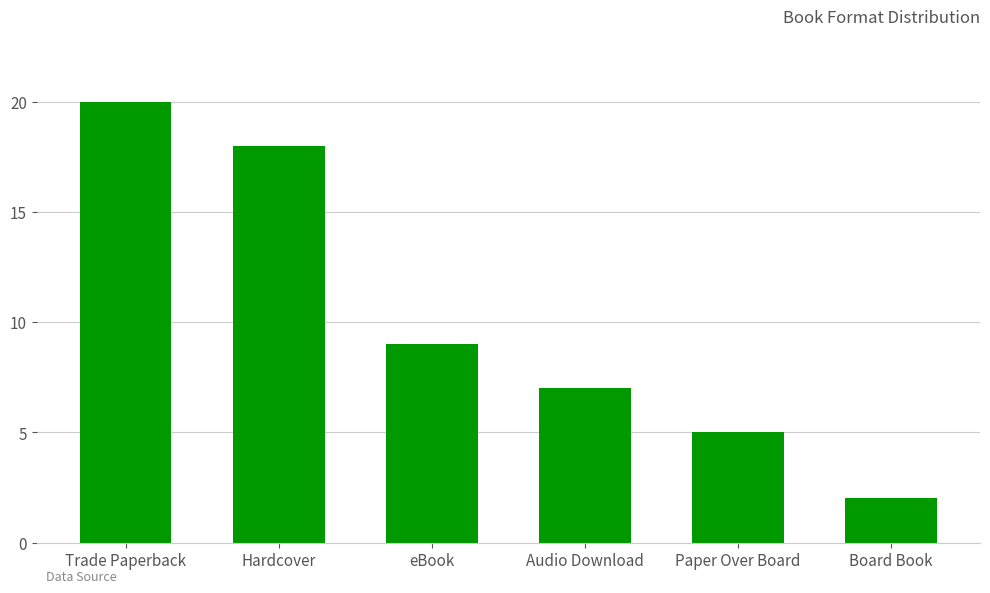

What is the value of the 5th bar from the left?

5